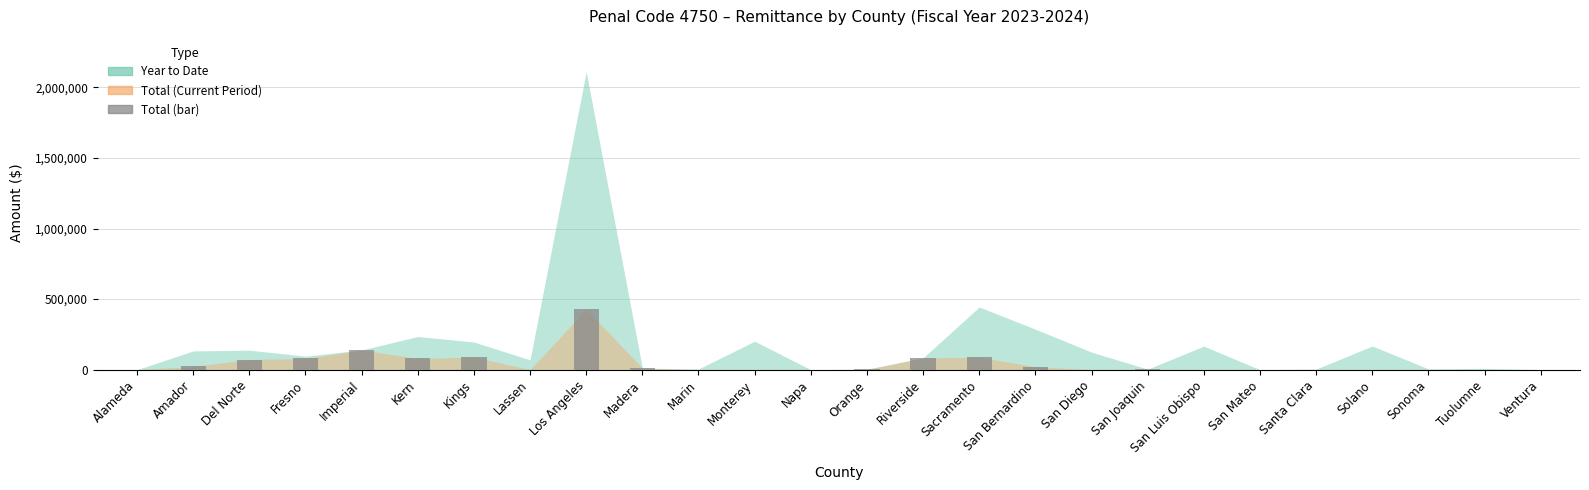

The chart shows a value of 0 at Napa. True or false?

True